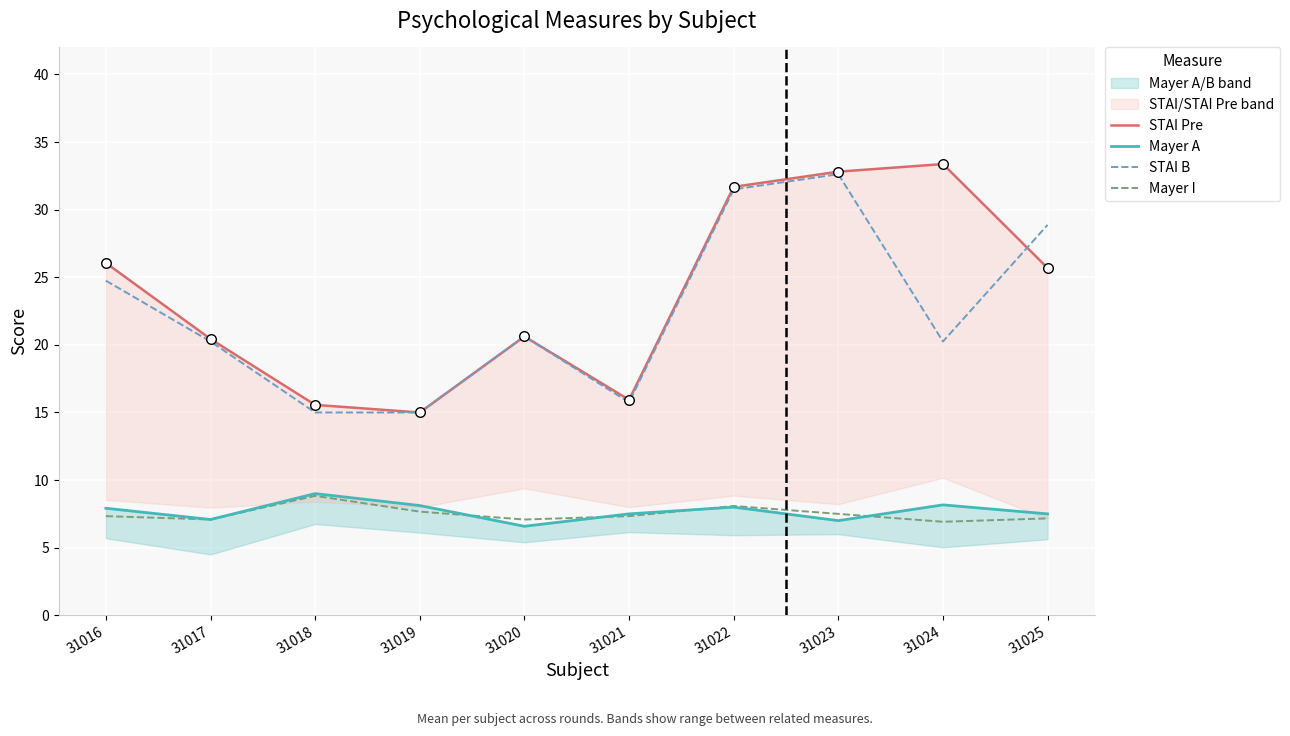

Is the value of Mayer I at 31020 greater than the value of STAI B at 31021?

No